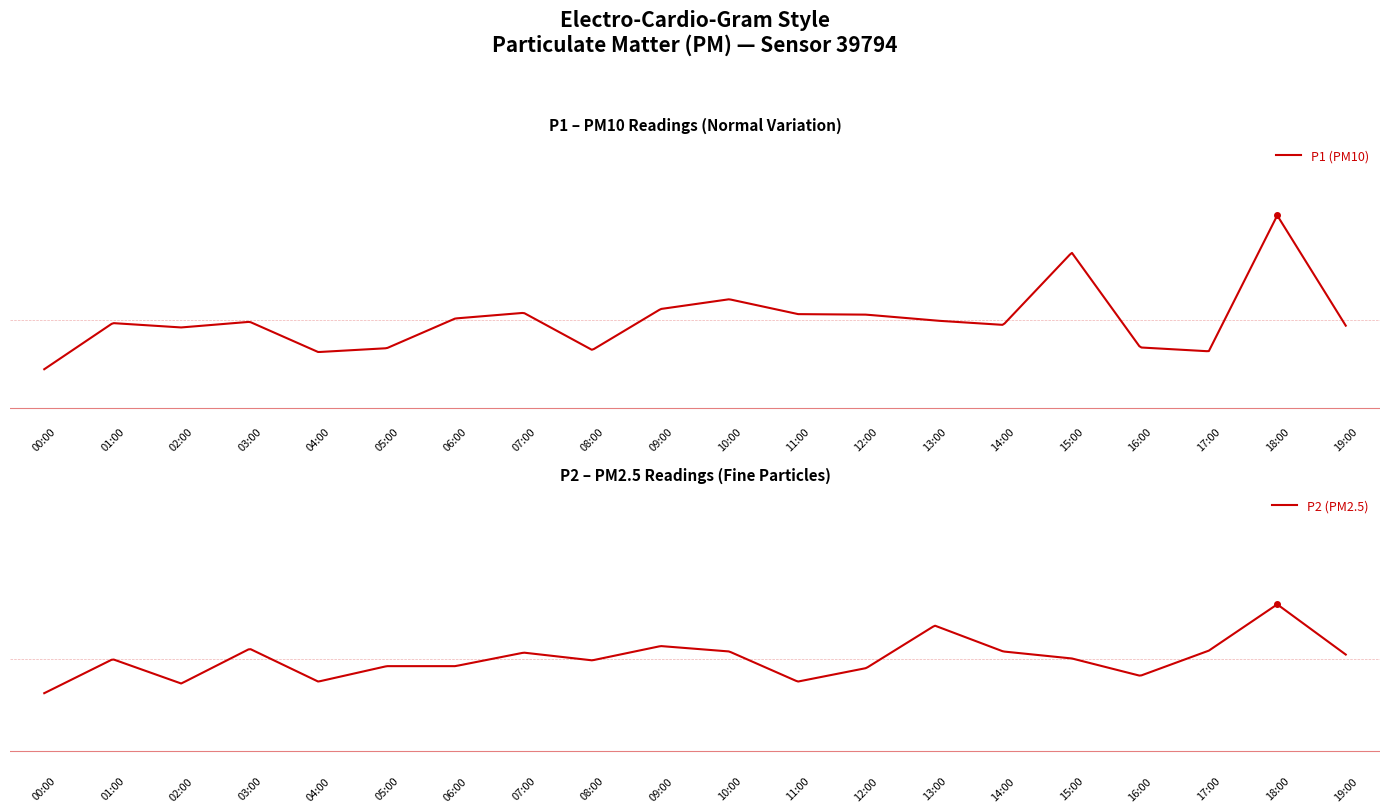

True or false: P1 (PM10) and P2 (PM2.5) cross at least once.

False